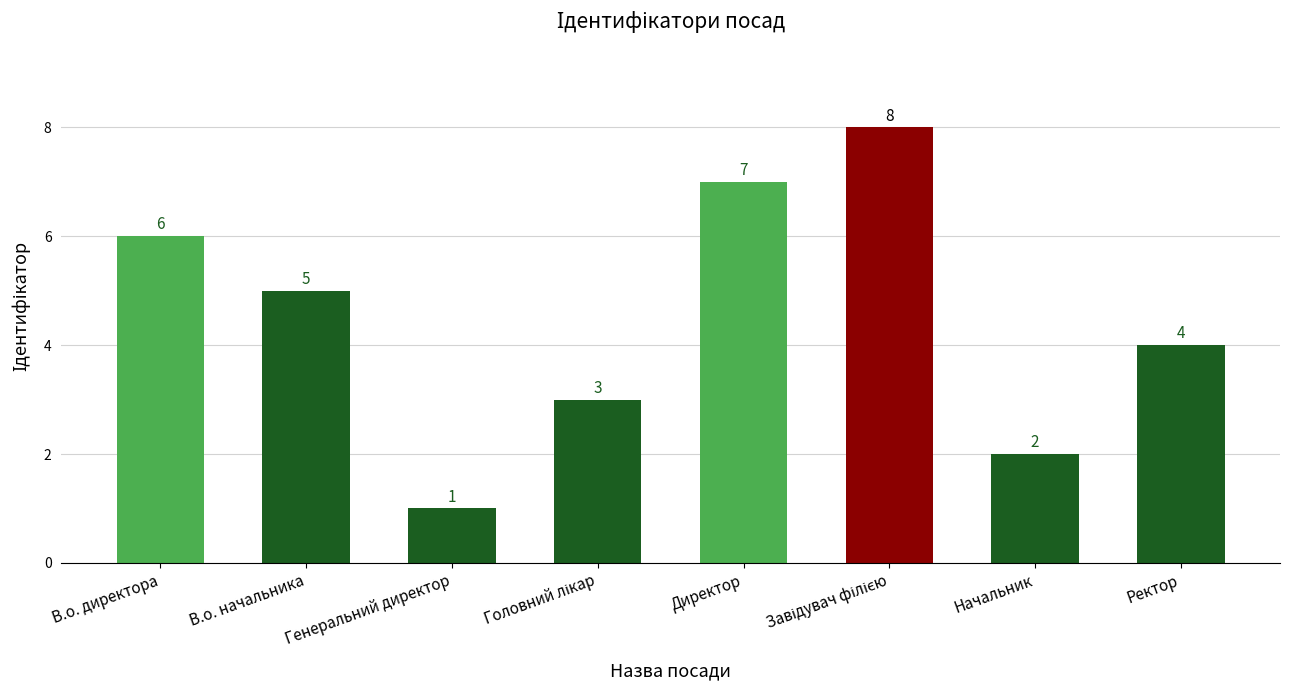

Where does the data first go above 5?

В.о. директора